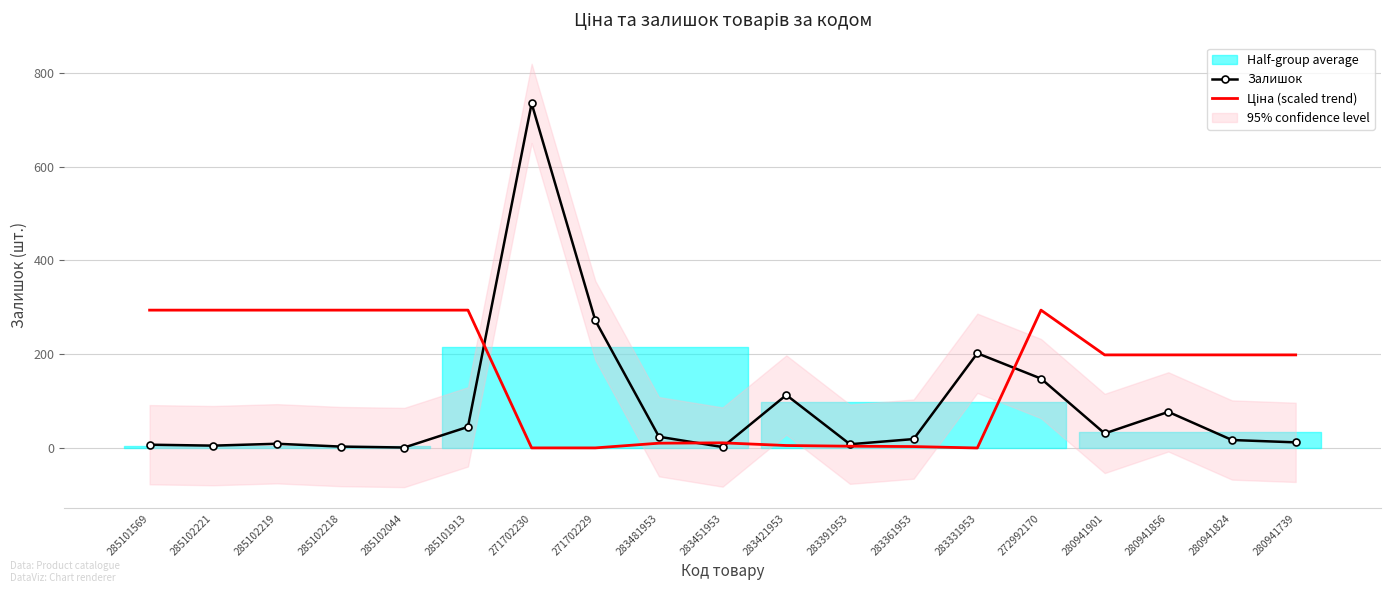

Between 271702230 and 280941901, which series saw the biggest shift?

Залишок